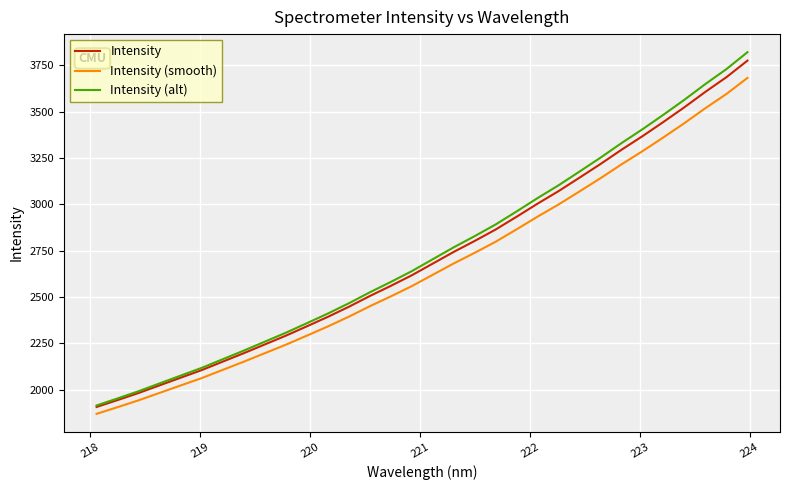

Which series has the widest spread of values?

Intensity (alt)